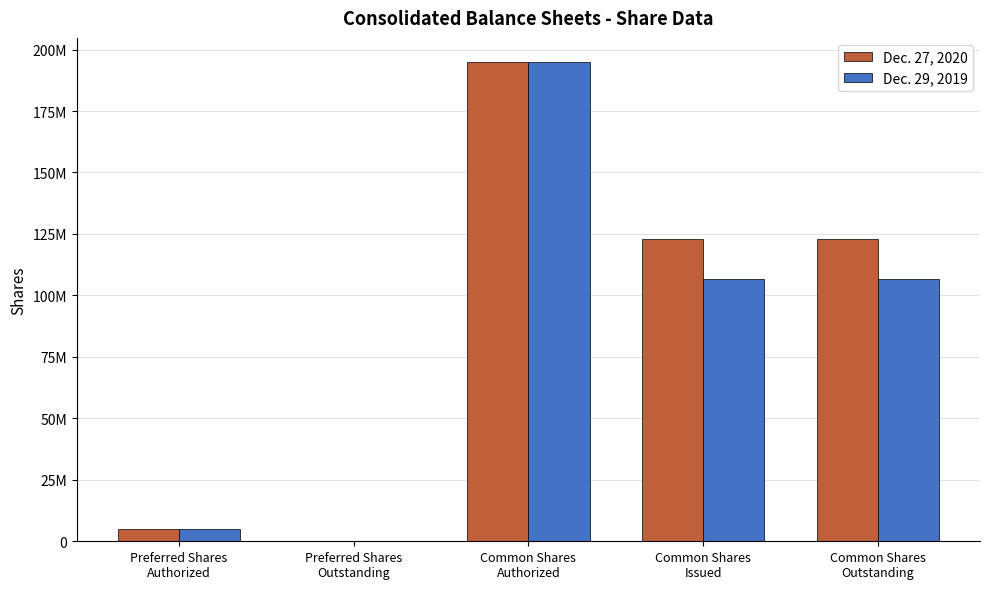

What are all the series names shown in the legend?

Dec. 27, 2020, Dec. 29, 2019